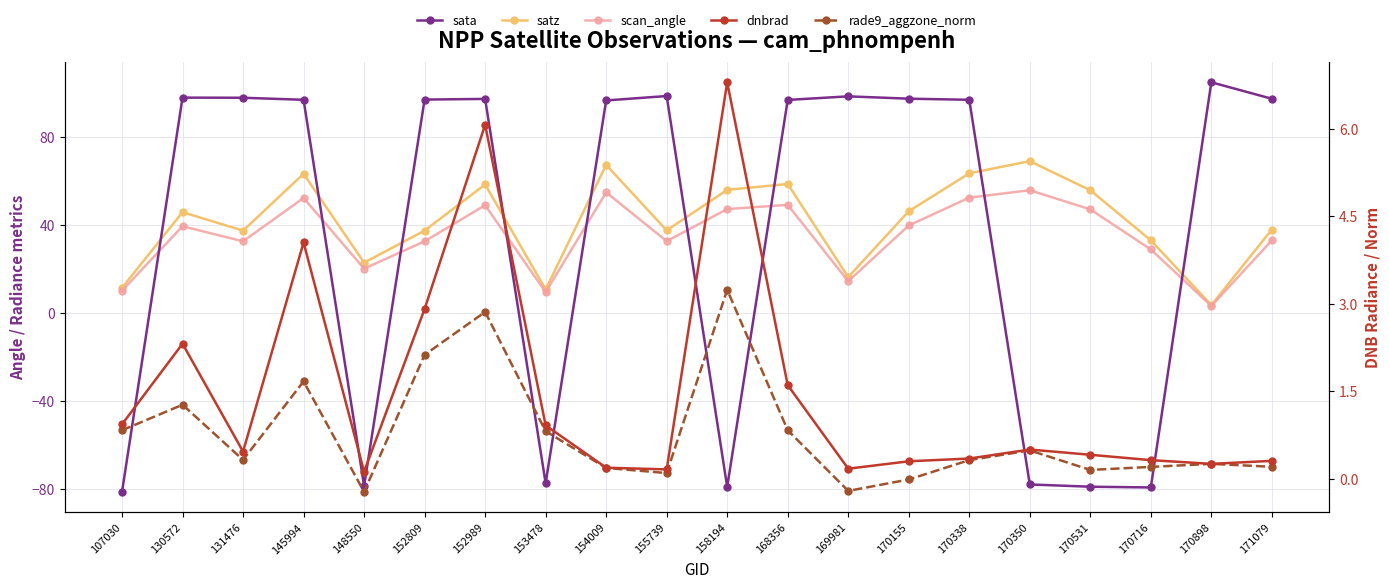

Which series has the largest total across all categories?

satz